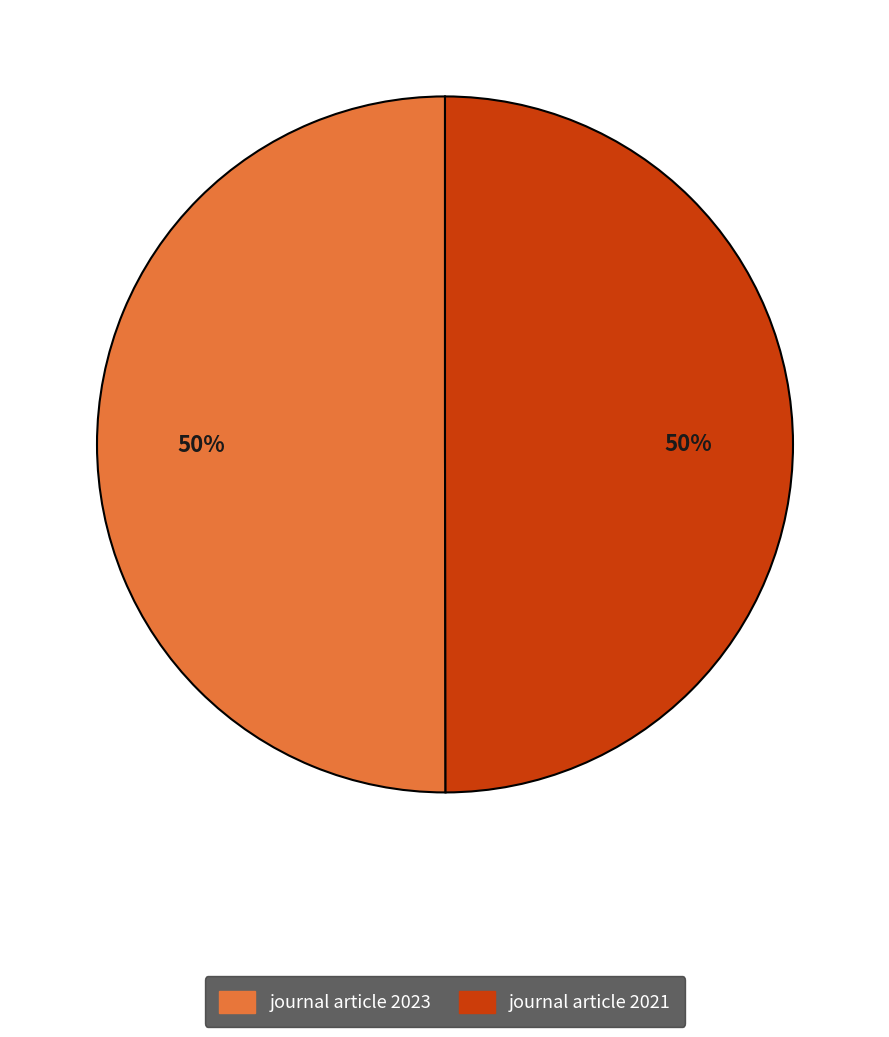

The journal article 2023 slice represents 50% of the pie. True or false?

True